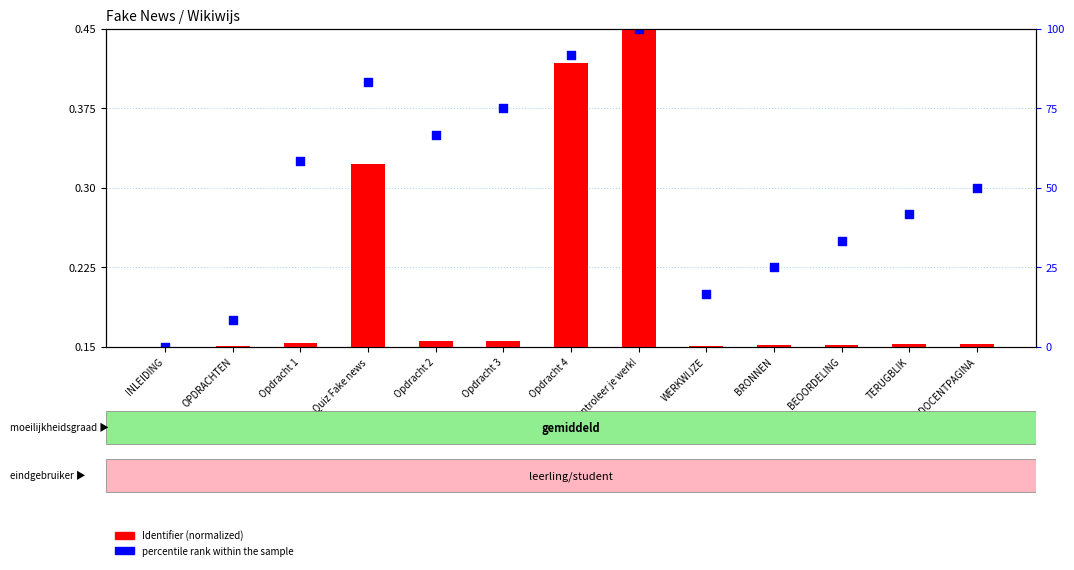

Which series has the largest Y range (max minus min)?

Identifier (normalized)